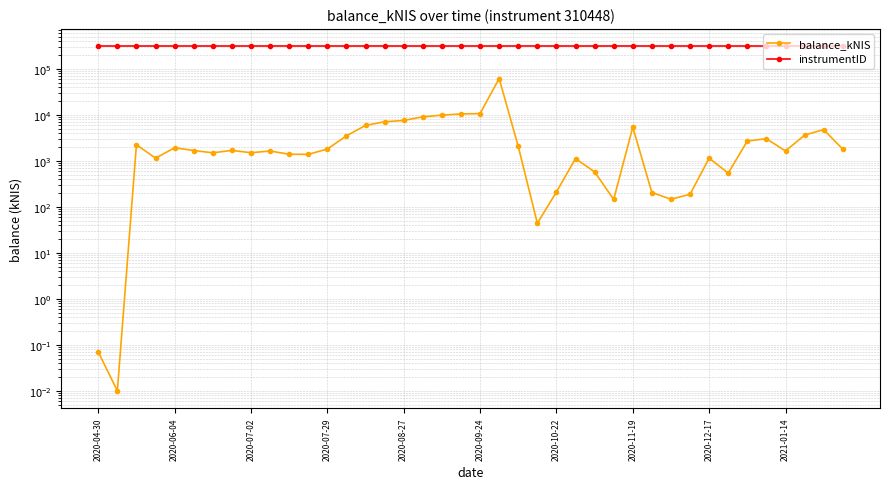

Rank the categories by instrumentID value from highest to lowest.

2020-04-30, 2020-06-04, 2020-07-02, 2020-07-29, 2020-08-27, 2020-09-24, 2020-10-22, 2020-11-19, 2020-12-17, 2021-01-14, 10, 11, 12, 13, 14, 15, 16, 17, 18, 19, 20, 21, 22, 23, 24, 25, 26, 27, 28, 29, 30, 31, 32, 33, 34, 35, 36, 37, 38, 39